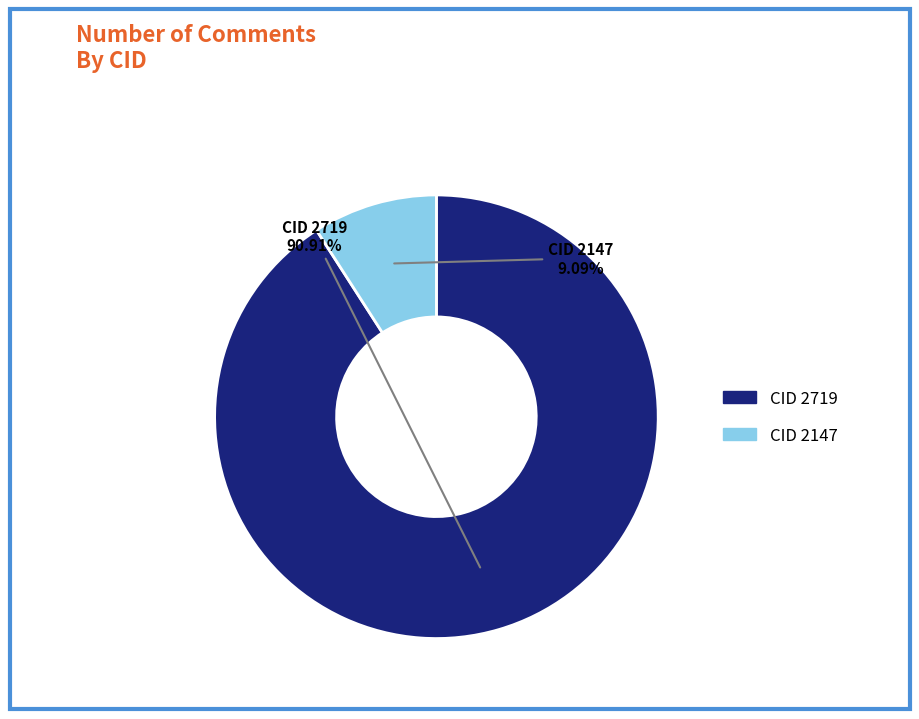

Is there a majority slice in this chart?

Yes